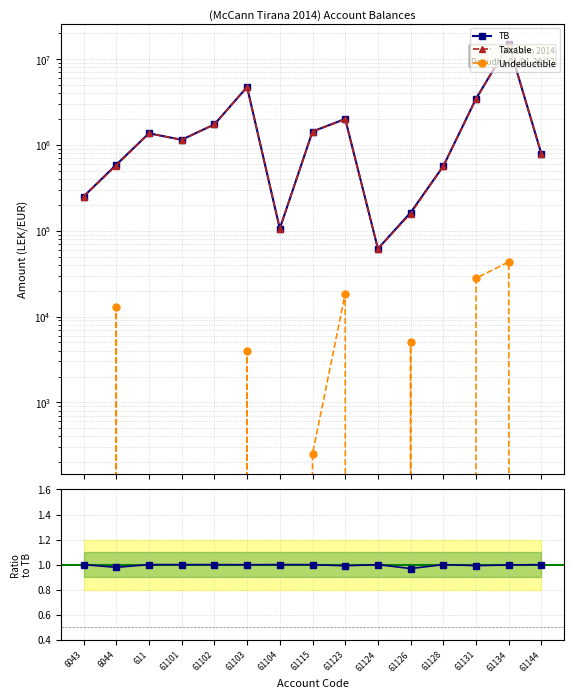

What is the label of the 7th point from the left?

61104